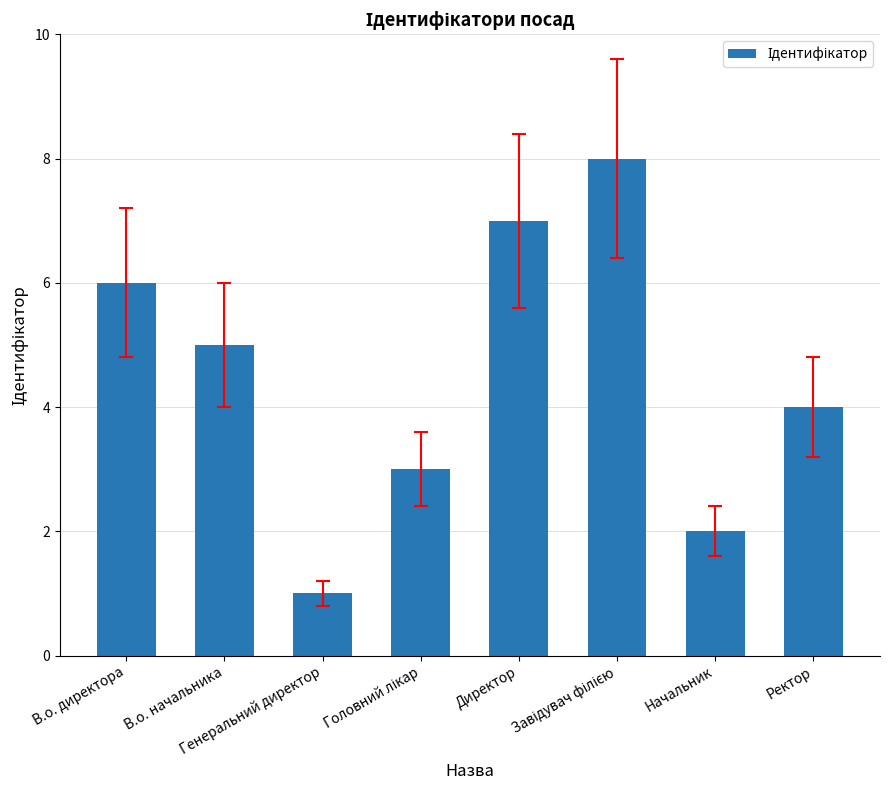

What is the greatest value displayed?

8